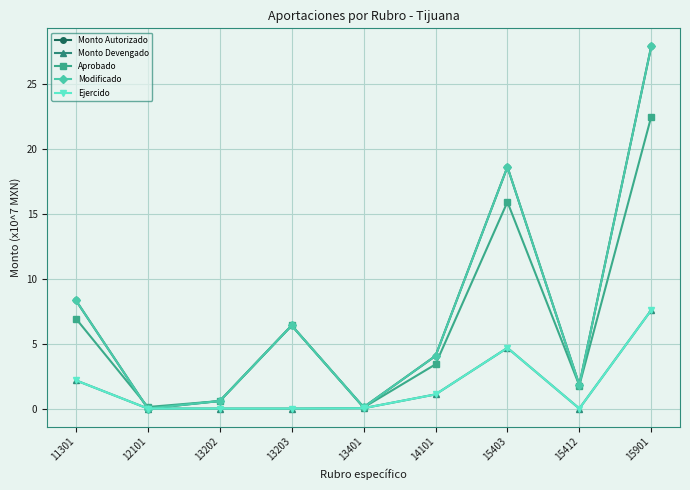

True or false: Monto Devengado has a value of 13.0 at 15901.

False